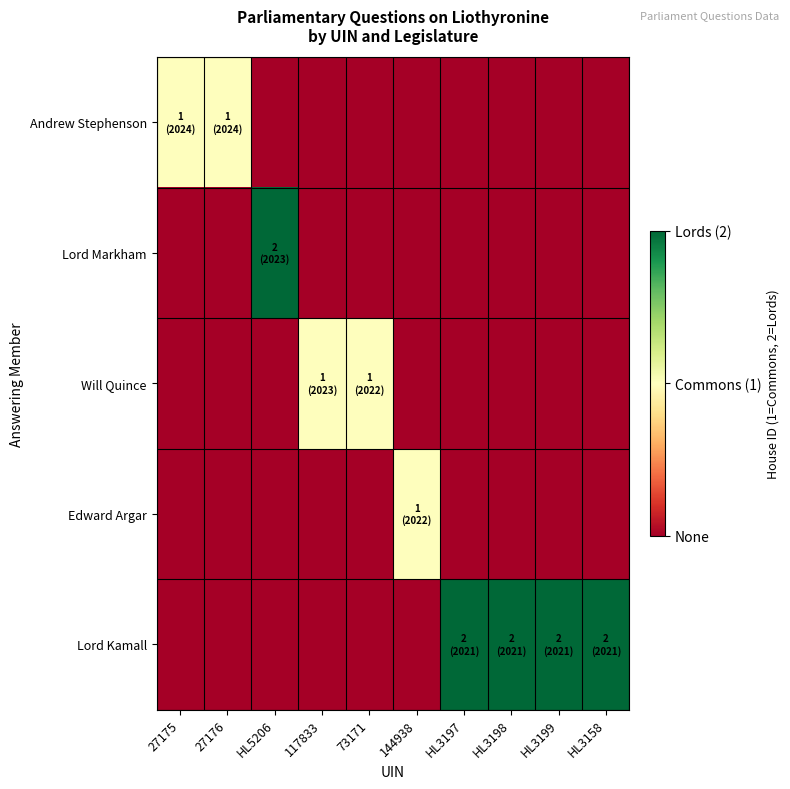

What is the spread (max minus min) of values at HL3198?

2